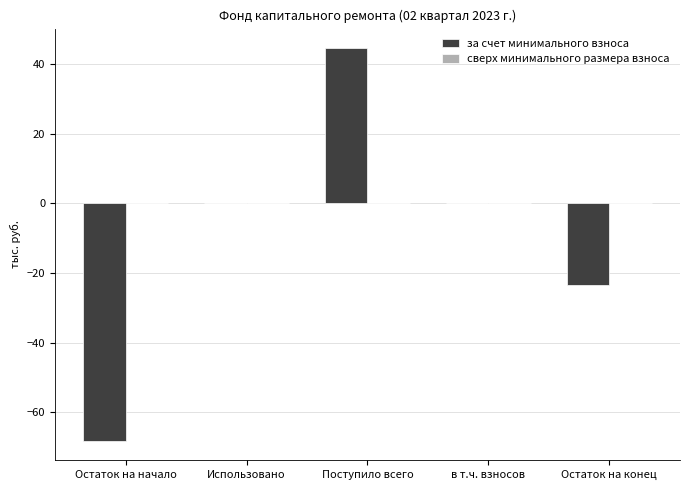

What is the sum of all values?

-47.1